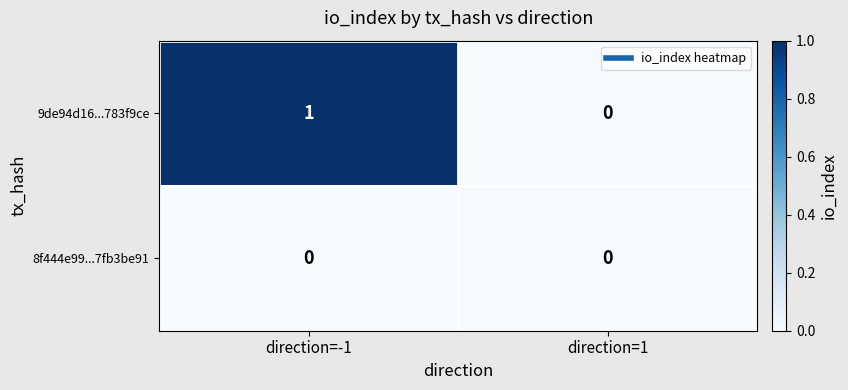

List the series in order of their overall mean, highest first.

9de94d16...783f9ce, 8f444e99...7fb3be91